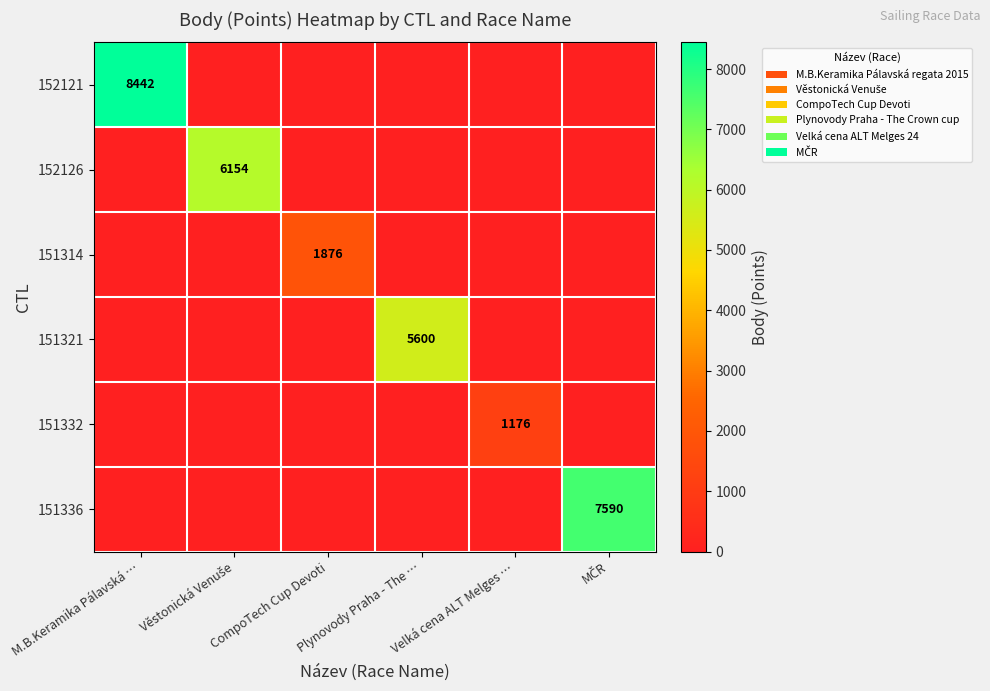

True or false: 151332 has a value of 260 at Velká cena ALT Melges ….

False